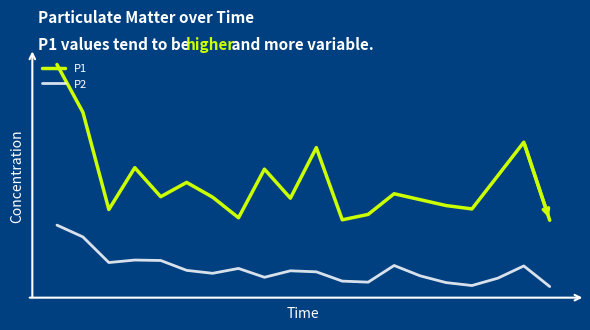

What is the maximum value shown in the chart?

20.7